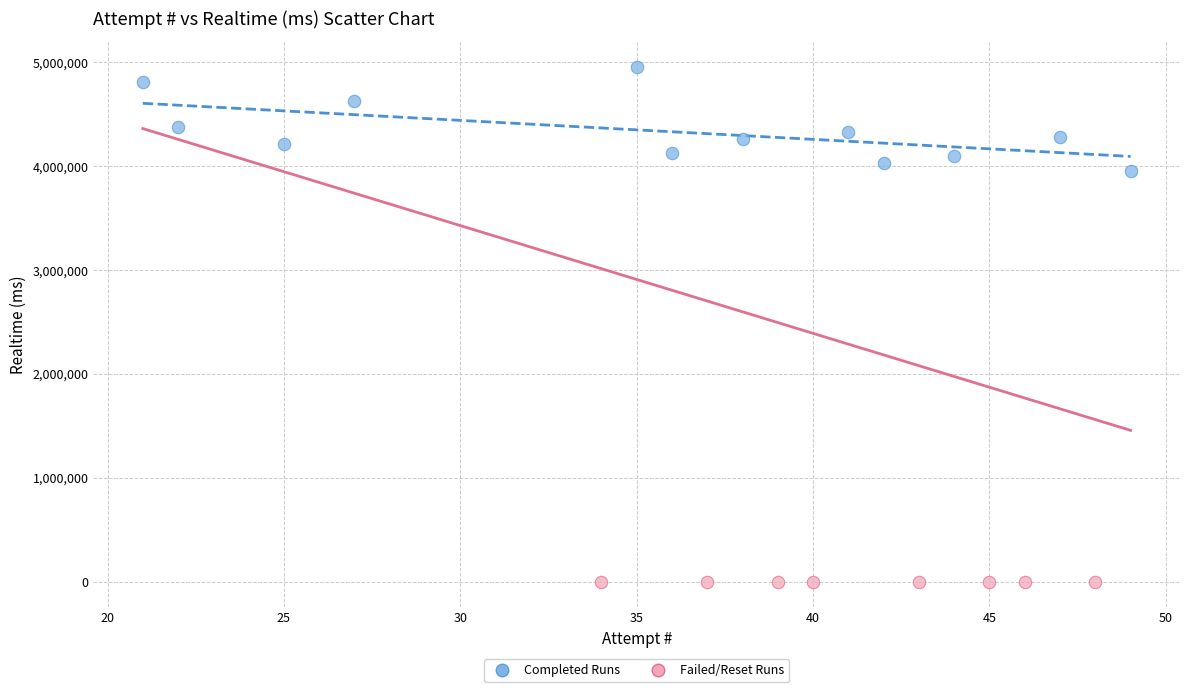

Which series reaches the minimum Y coordinate?

Failed/Reset Runs